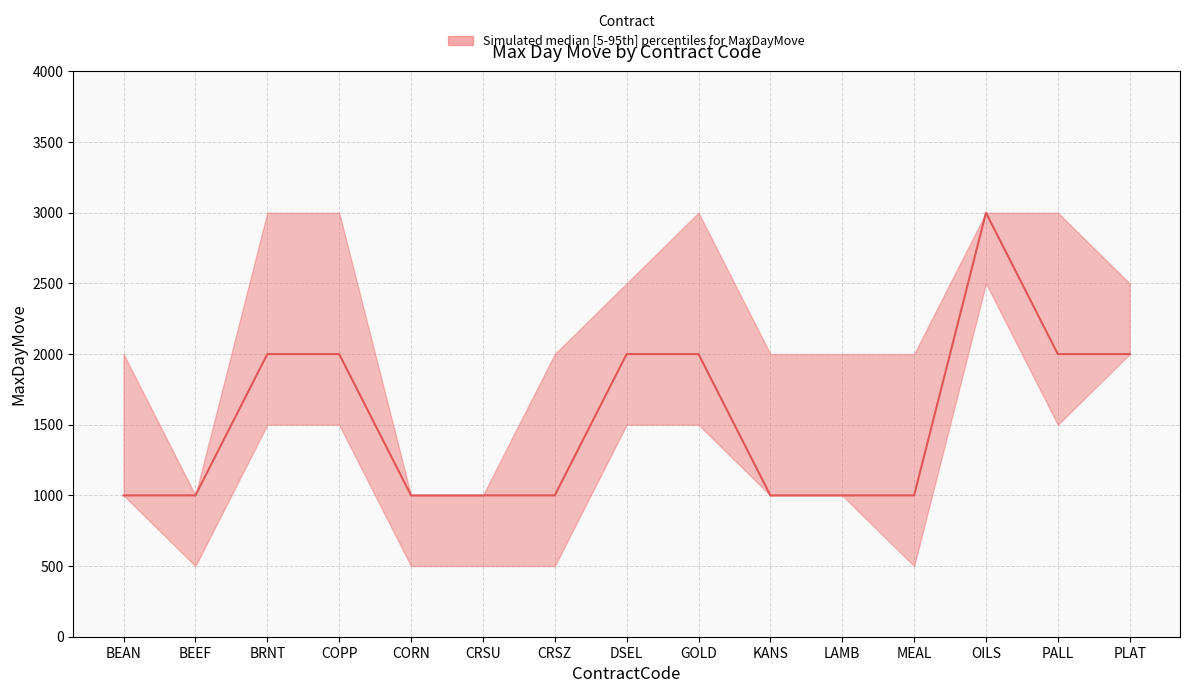

What is the highest value of the median series?

3000